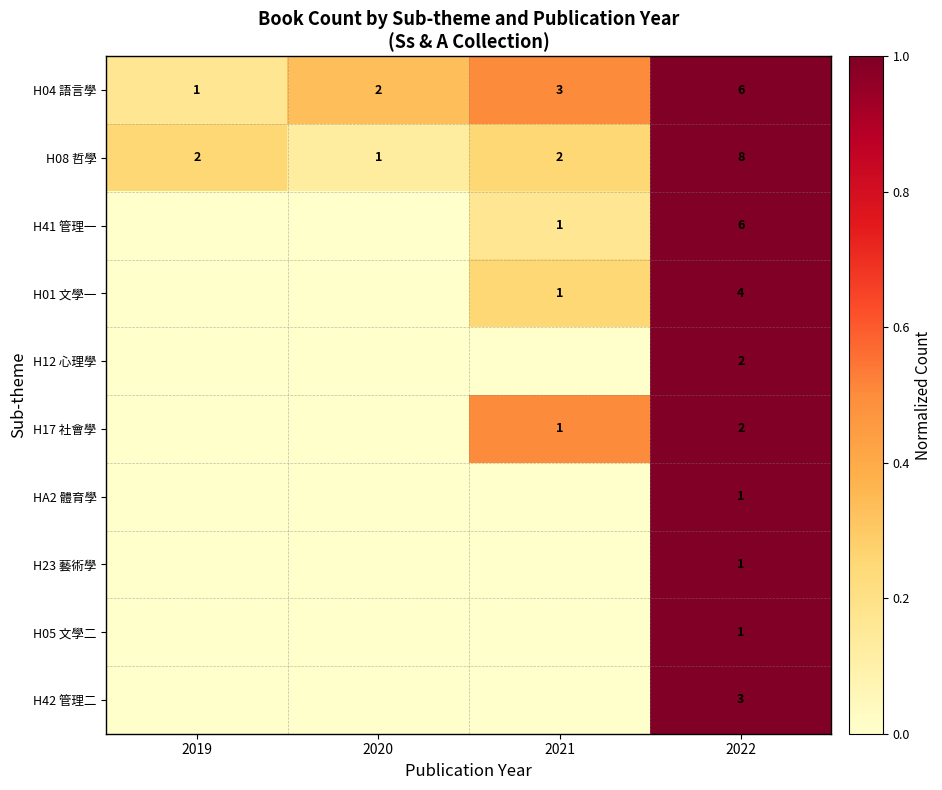

The H04 語言學 series shows 2 at 2020. True or false?

True